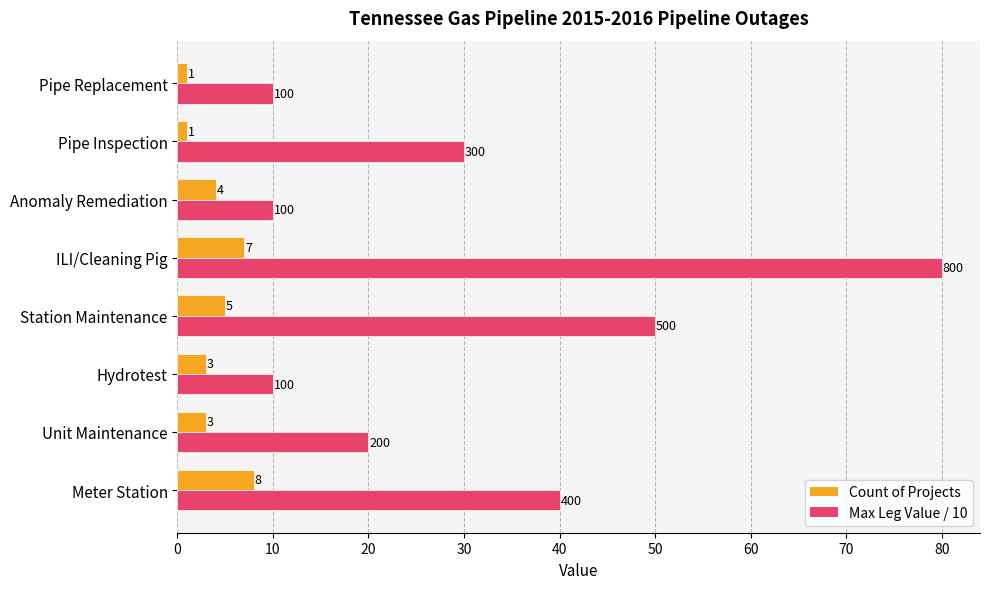

What is the total value across all series at Pipe Replacement?

11